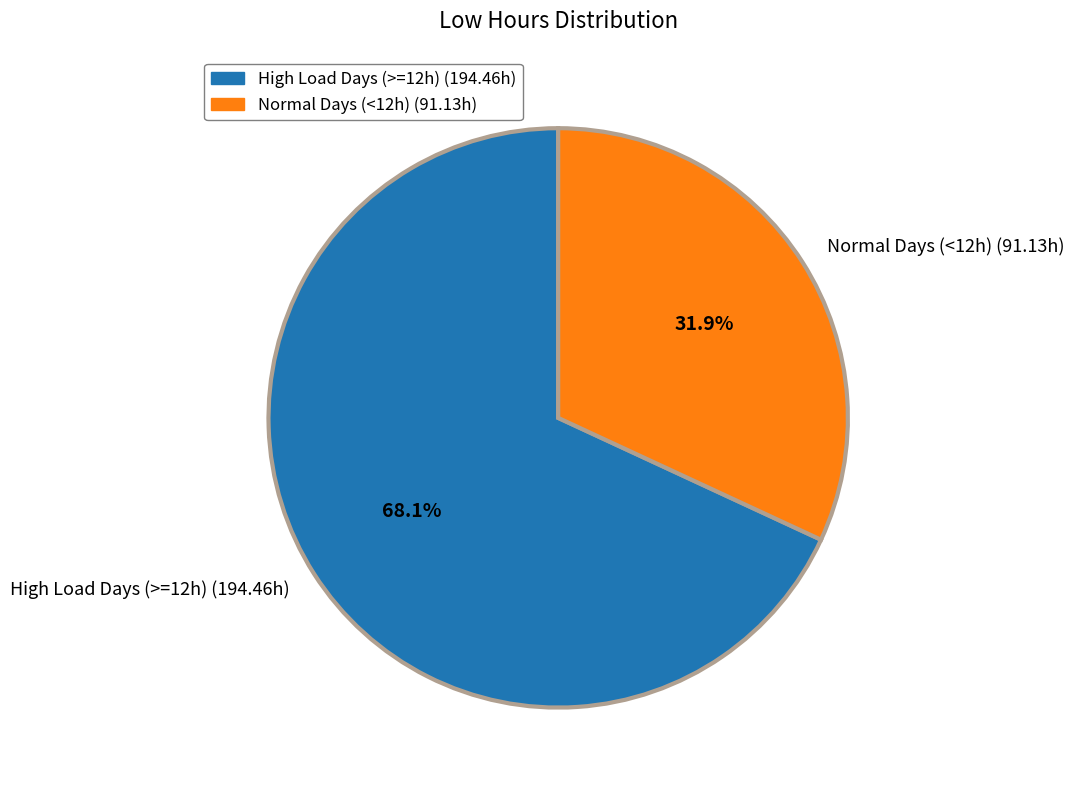

Do Normal Days (<12h) (91.13h) and High Load Days (>=12h) (194.46h) together represent more than half of the pie?

Yes